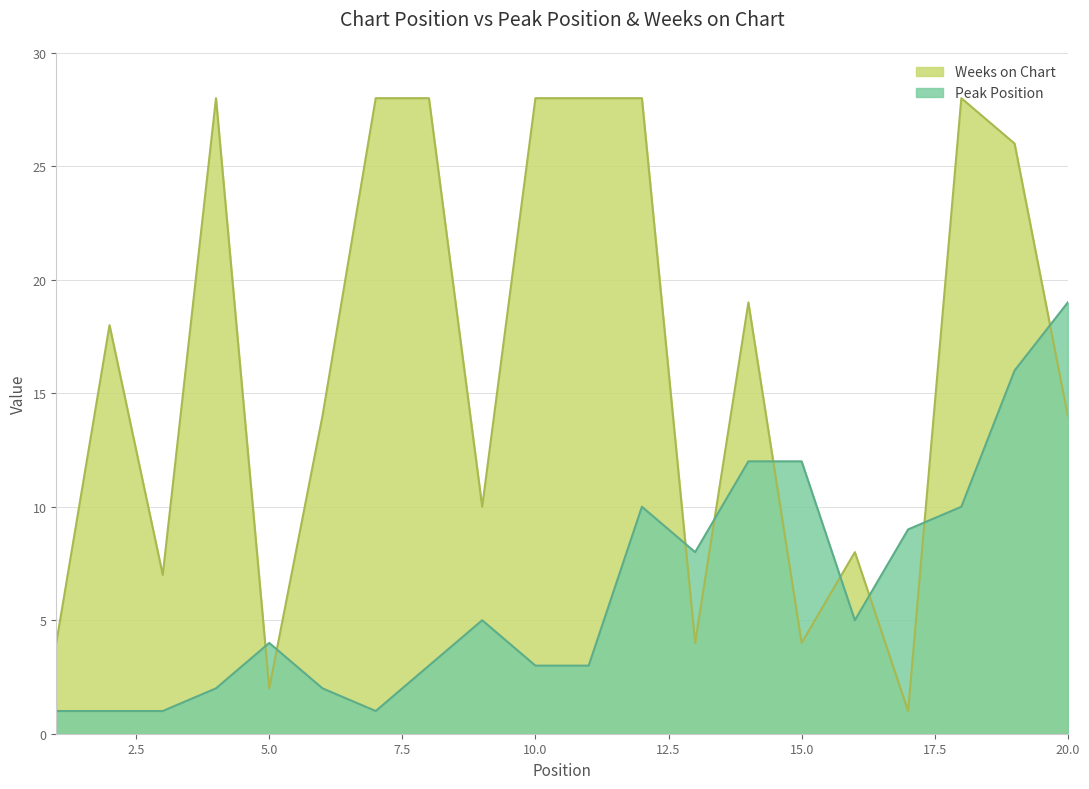

The Weeks on Chart series shows 19 at 4. True or false?

False